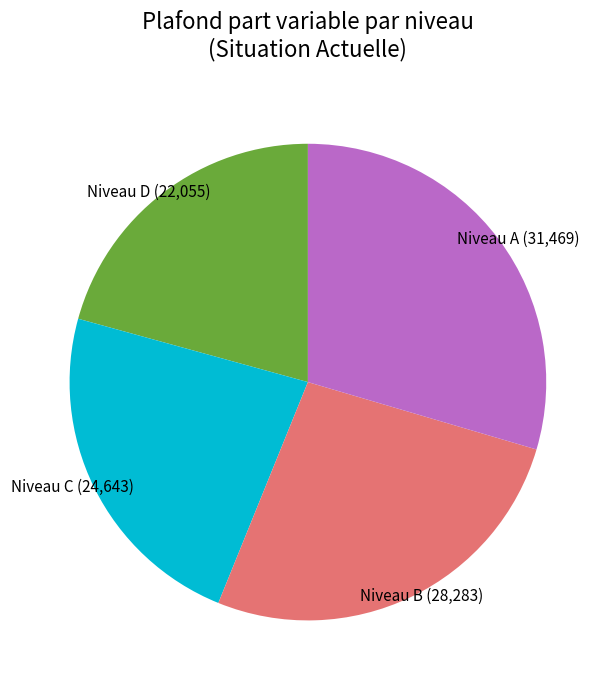

Is there any slice that represents more than half of the pie?

No